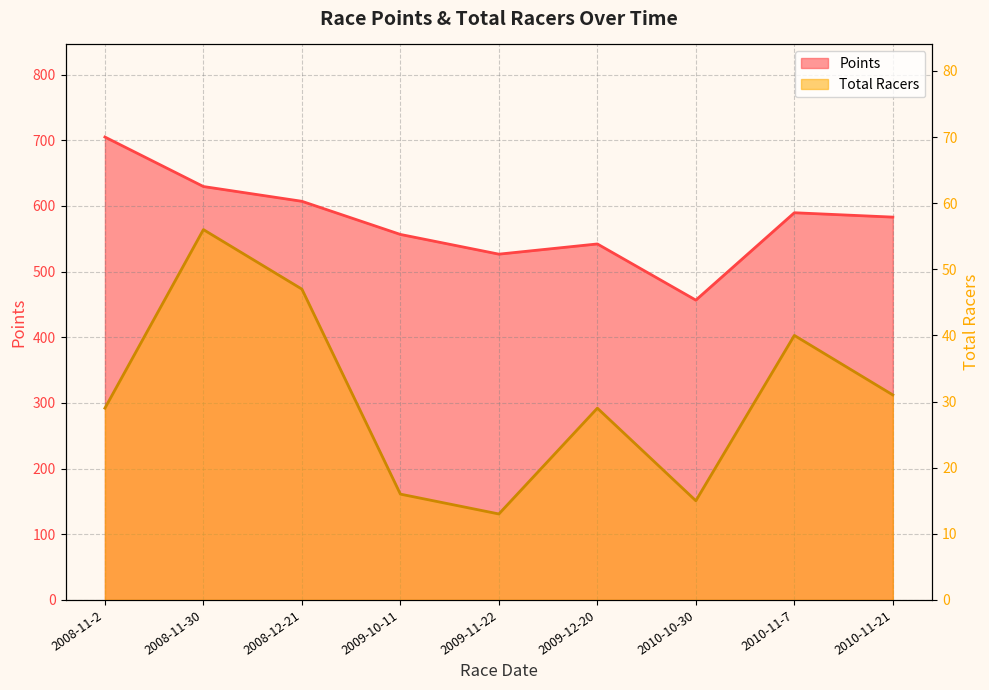

At 2010-11-21, list the series in order from largest to smallest.

Points, Total Racers